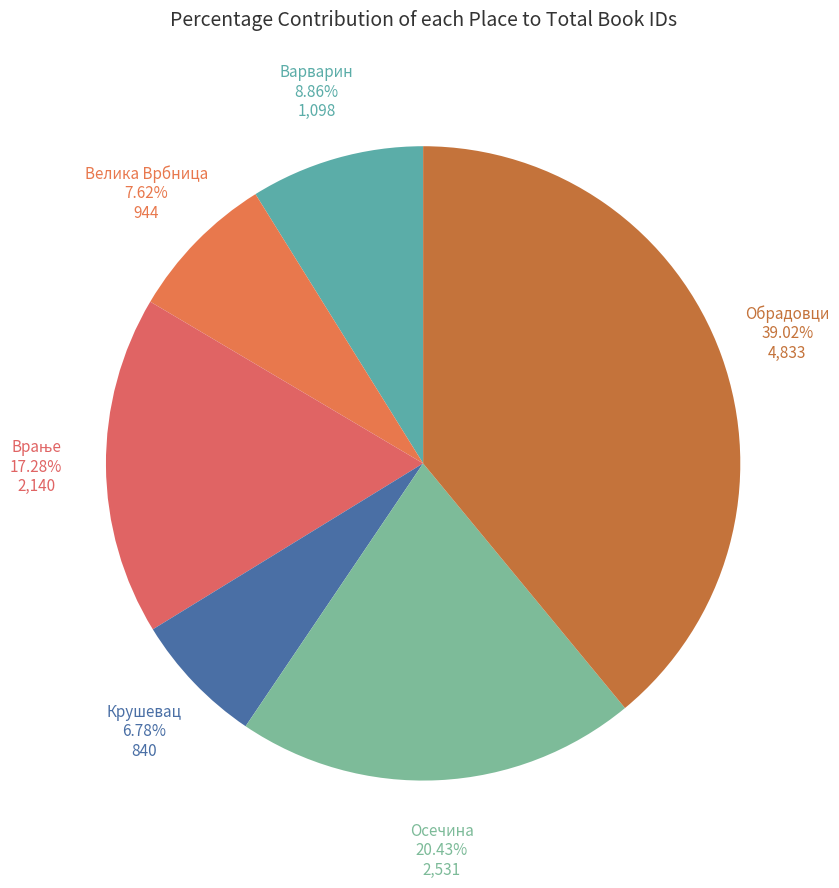

Between Осечина and Варварин, which is larger?

Осечина